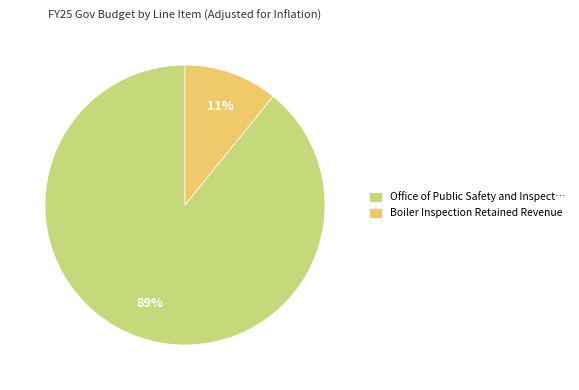

Which has a higher value, Boiler Inspection Retained Revenue or Office of Public Safety and Inspect…?

Office of Public Safety and Inspect…